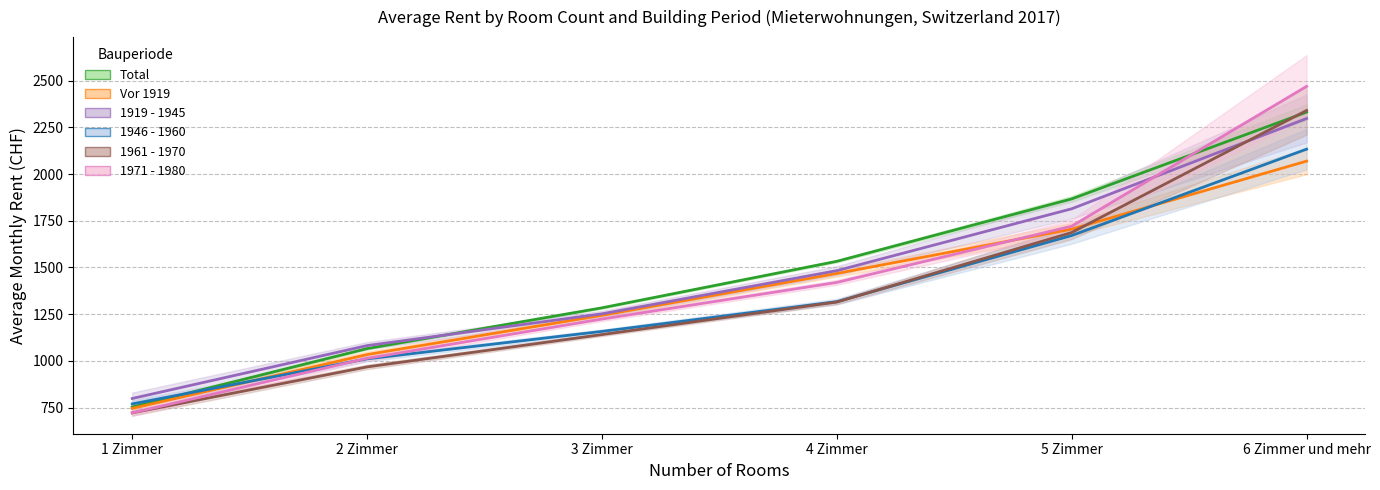

Is the value of 1919 - 1945 at 5 Zimmer greater than the value of 1961 - 1970 at 2 Zimmer?

Yes